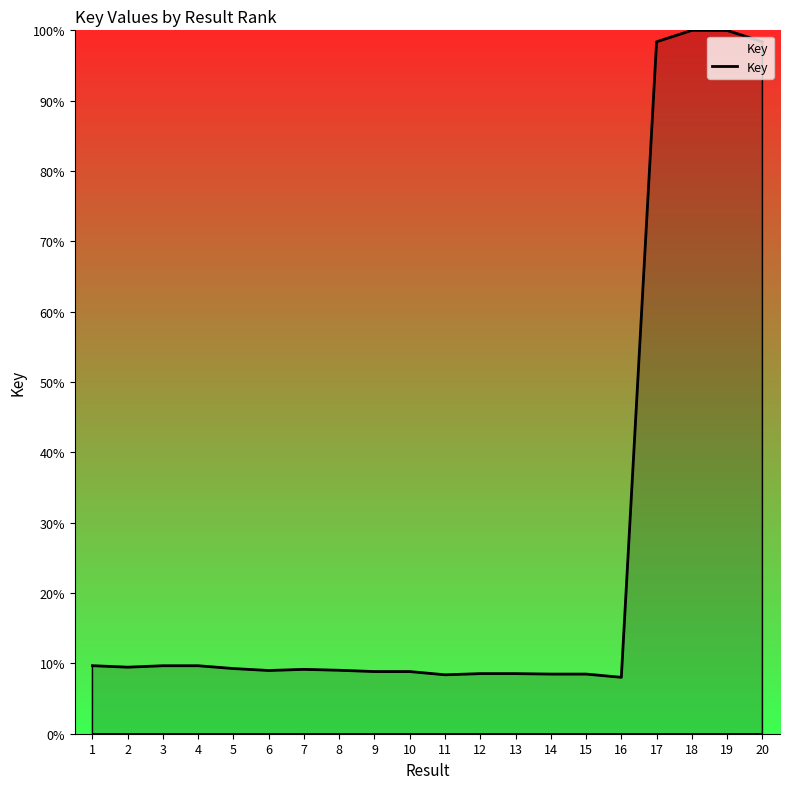

Between 6 and 19, which is larger?

19